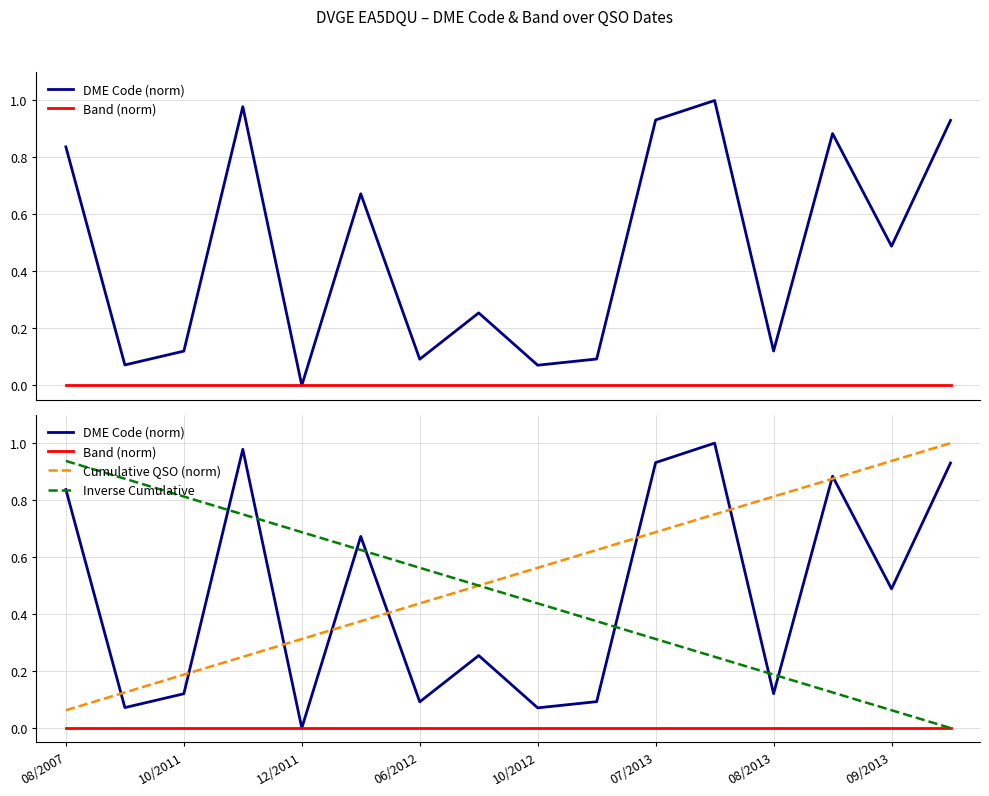

True or false: Band (norm) and DME Code (norm) cross at least once.

False